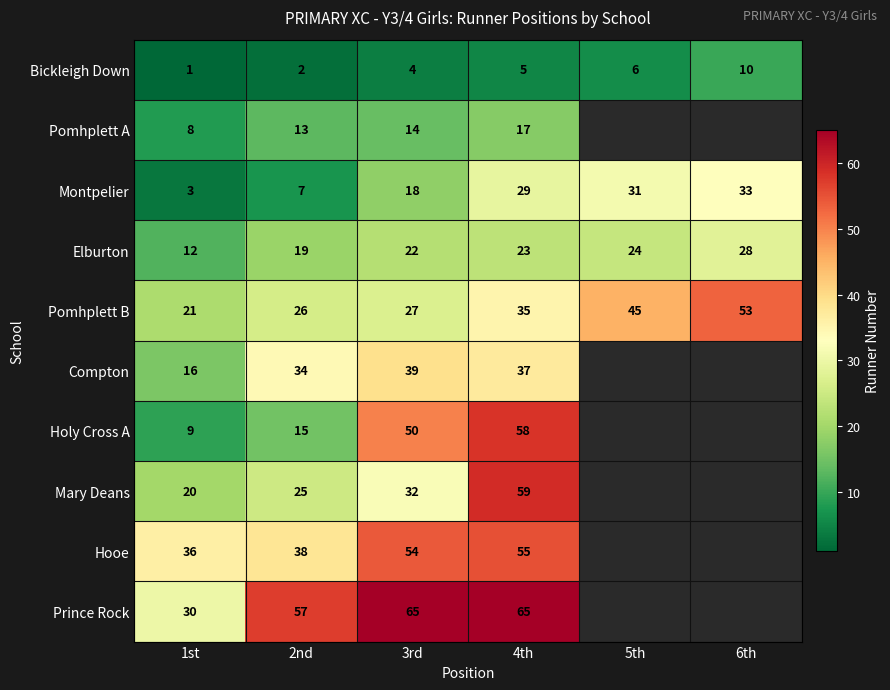

What is the minimum value for Montpelier?

3